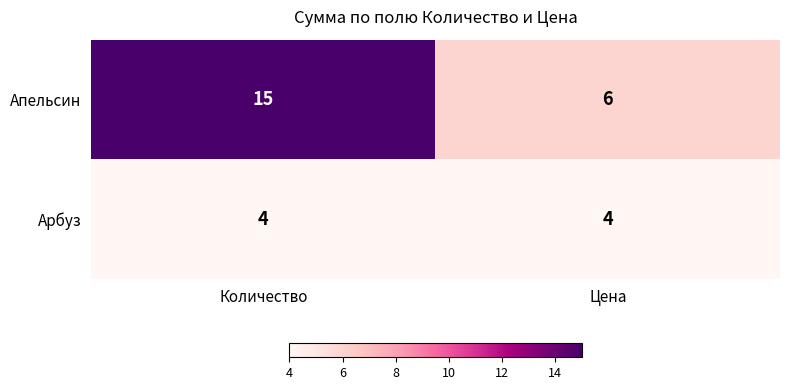

What is the smallest value displayed?

4